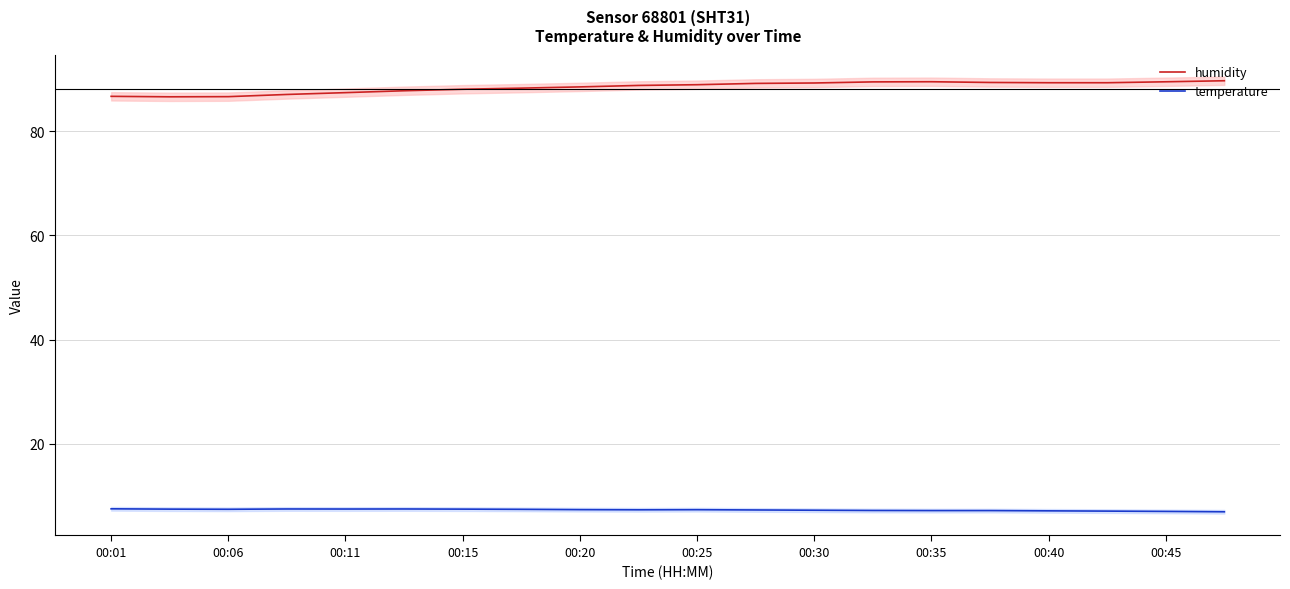

Is it true that humidity equals 89.5 at 00:35?

True